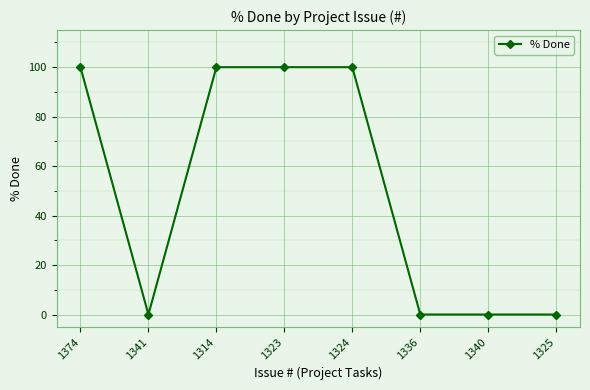

The value at 1340 is 0. True or false?

True